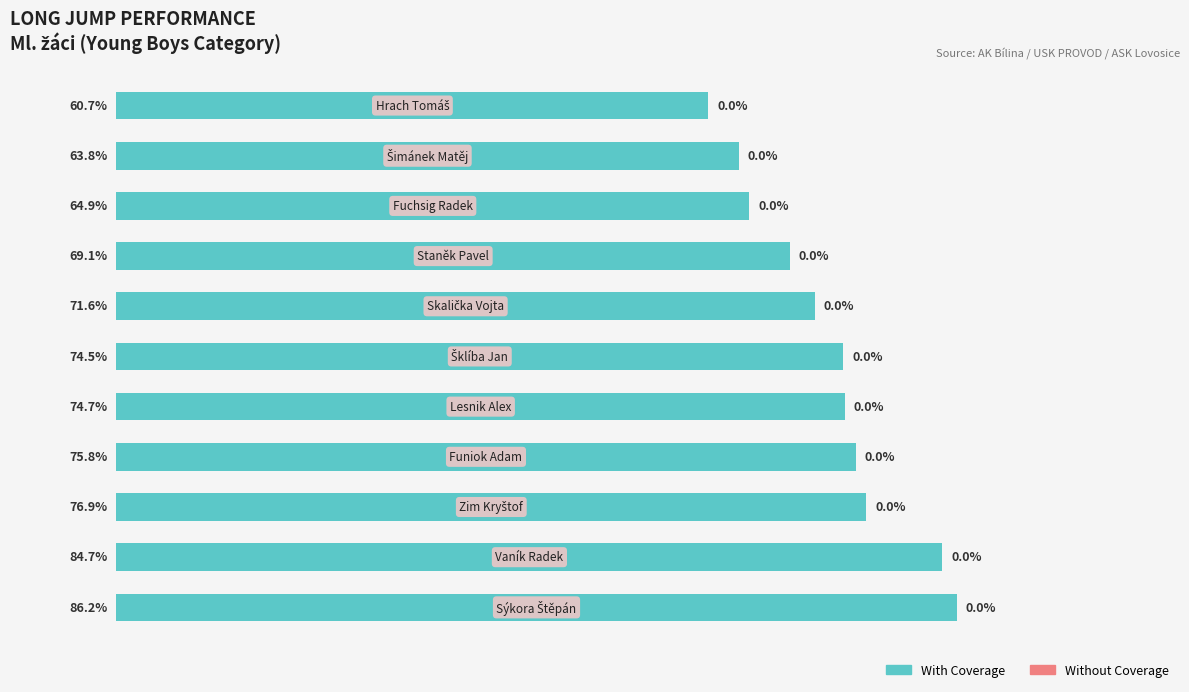

Does the chart contain any negative values?

No